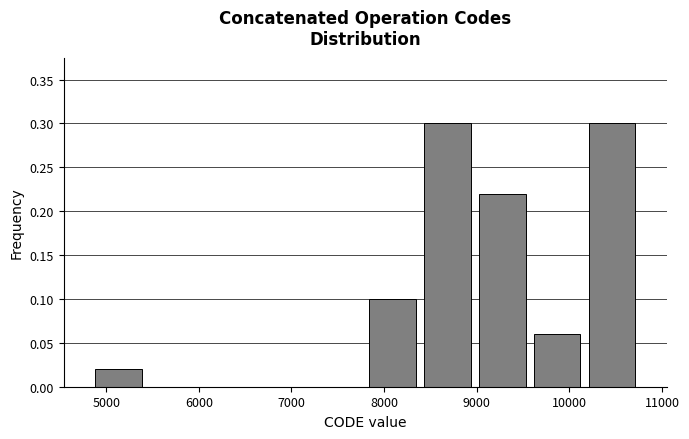

What is the height of the bar covering 4800 to 5400 on the x-axis? Neither the bar edges nor the heights are printed on the chart, so give them approximately, as read against the axes.

0.02